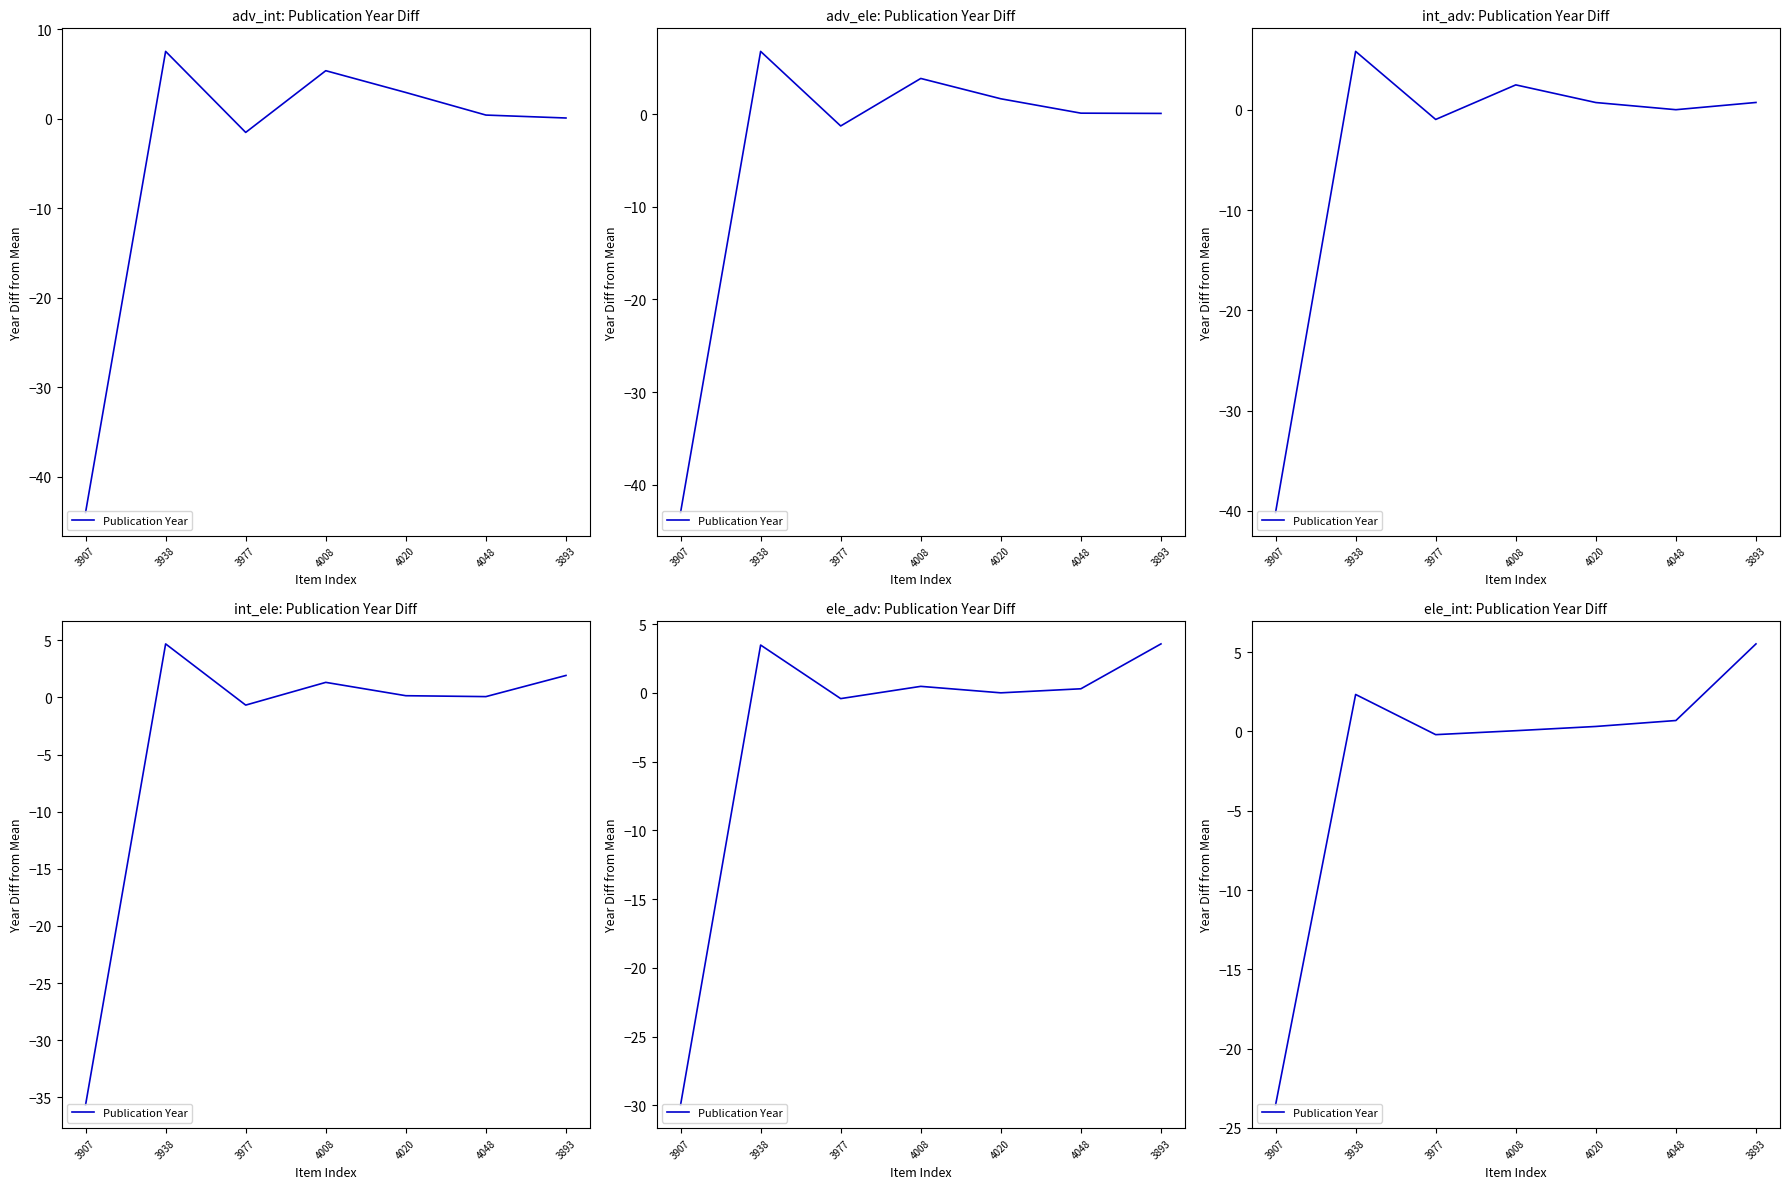

Rank the categories by value from lowest to highest.

3907, 3977, 4008, 4020, 4048, 3938, 3893